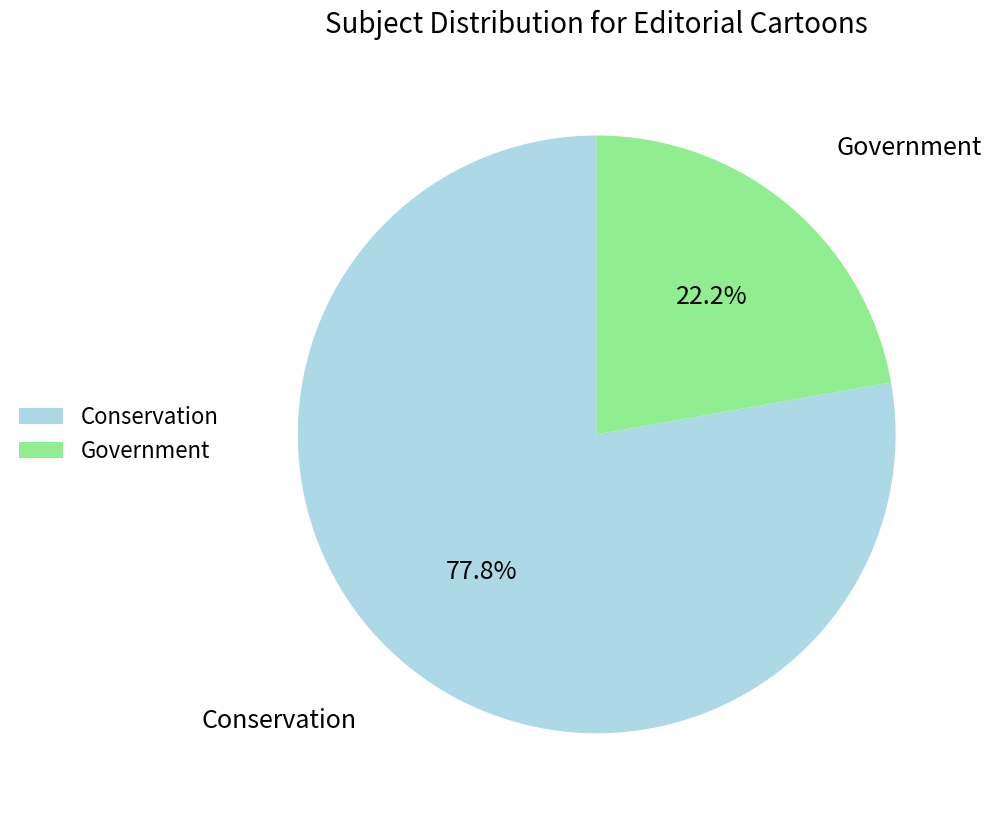

Which category has the biggest portion of the pie?

Conservation